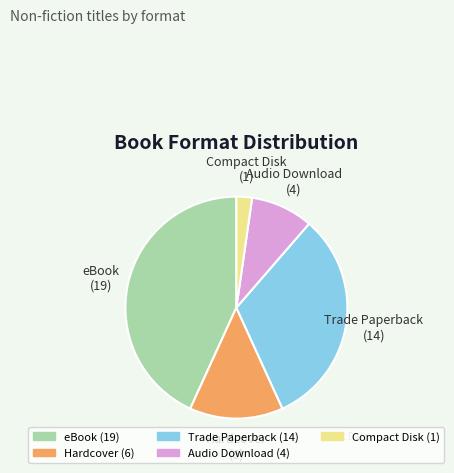

Count the number of slices in the pie.

5